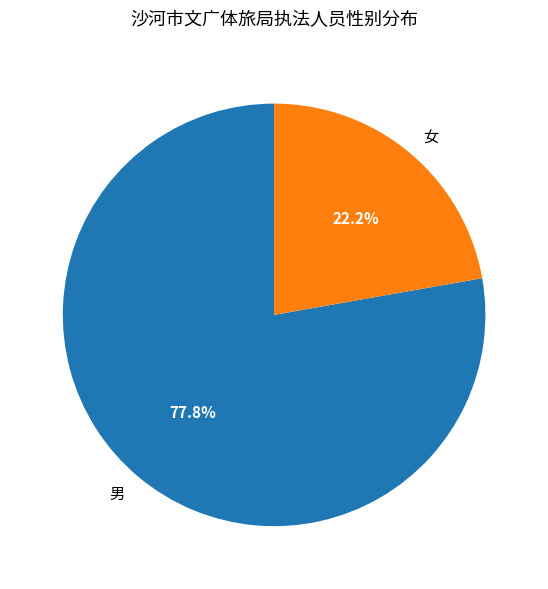

Which slice is the smallest?

女